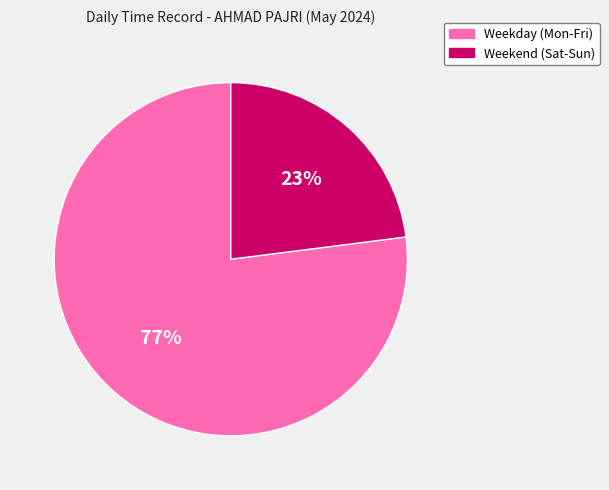

Does any single category account for the majority?

Yes